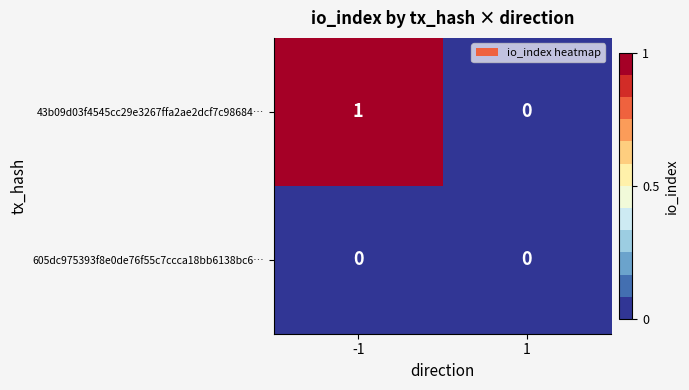

Reading left to right, list all the values displayed in this chart.

43b09d03f4545cc29e3267ffa2ae2dcf7c98684…: -1=1	1=0
605dc975393f8e0de76f55c7ccca18bb6138bc6…: -1=0	1=0